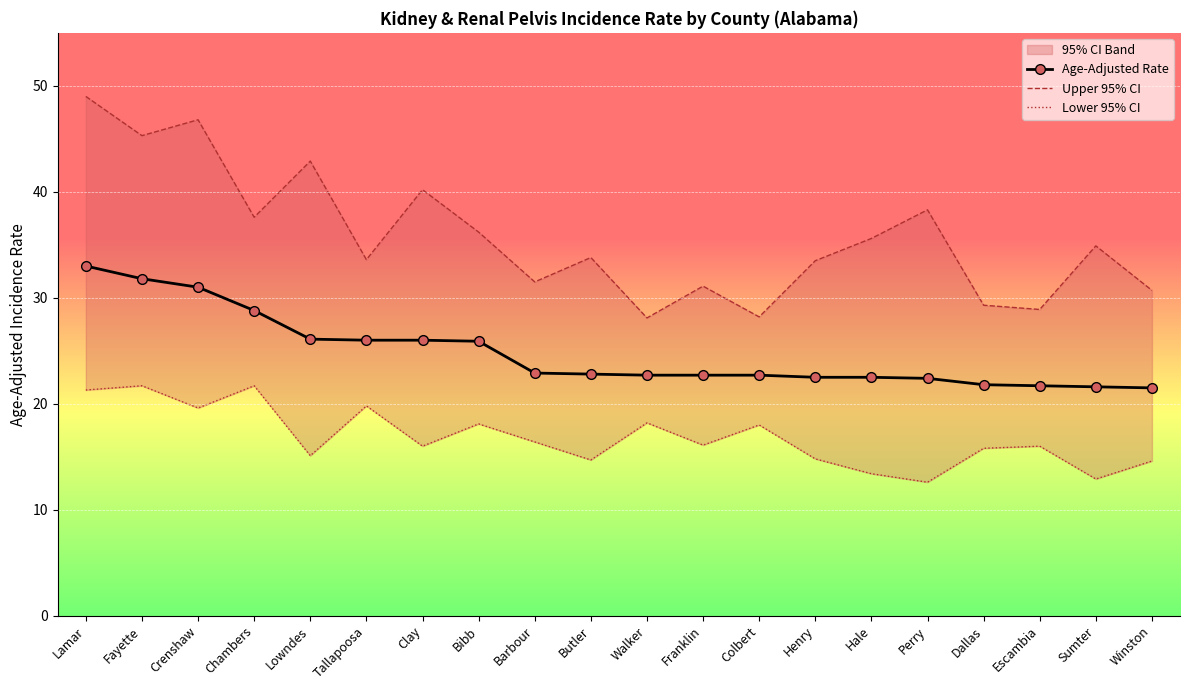

How many data points in Upper 95% CI are above 34?

10